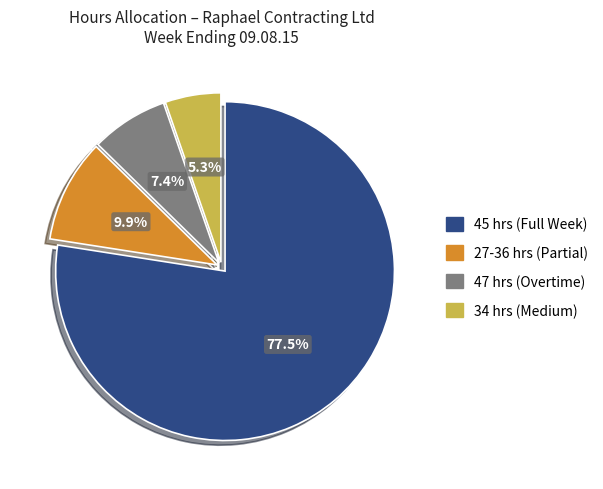

Is there a majority slice in this chart?

Yes